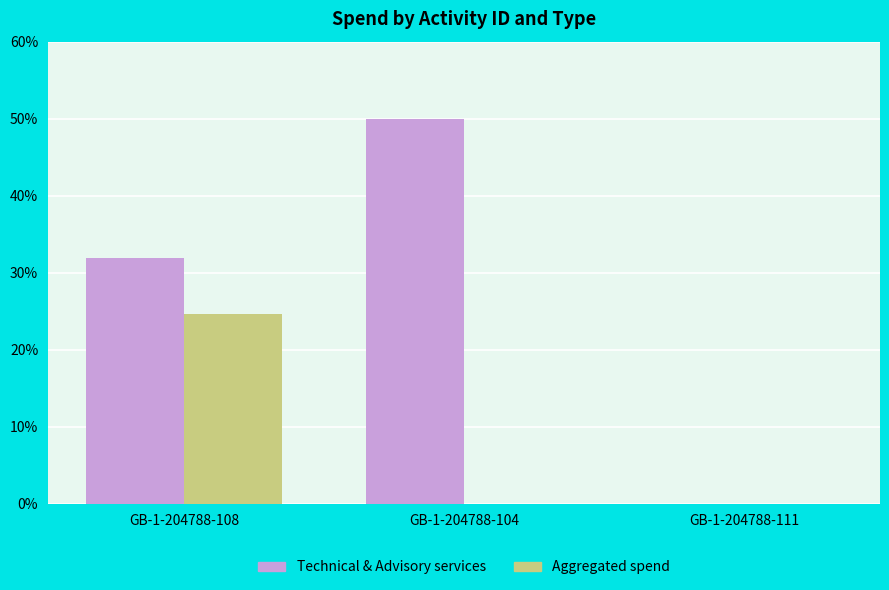

Where does the Technical & Advisory services series first go above 31?

GB-1-204788-108